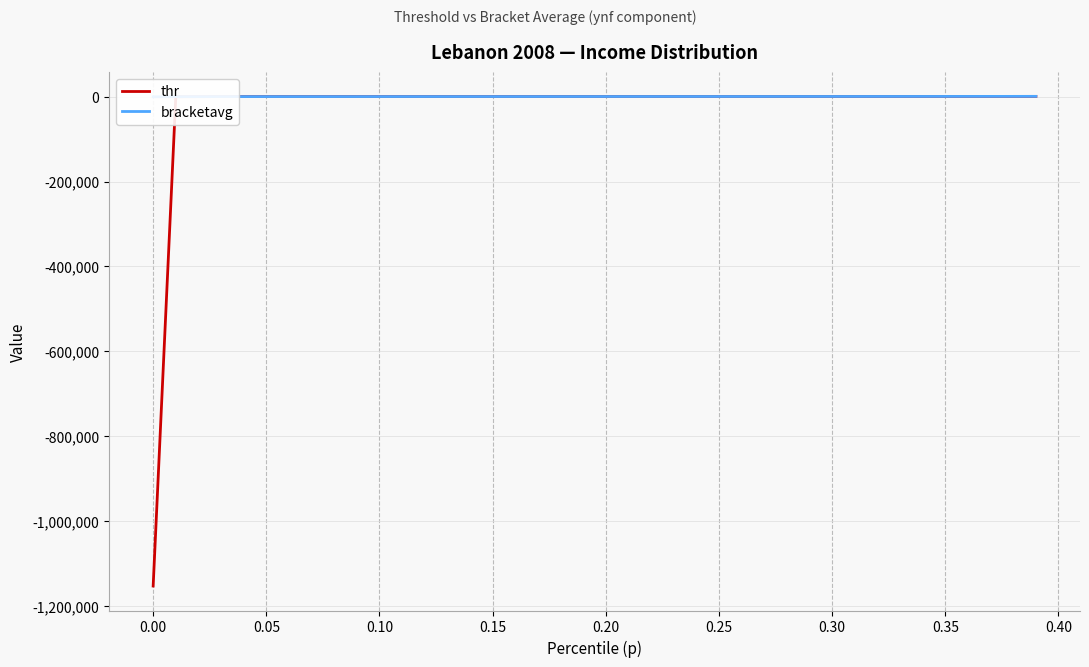

Where does the bracketavg series first go above 116?

0.20